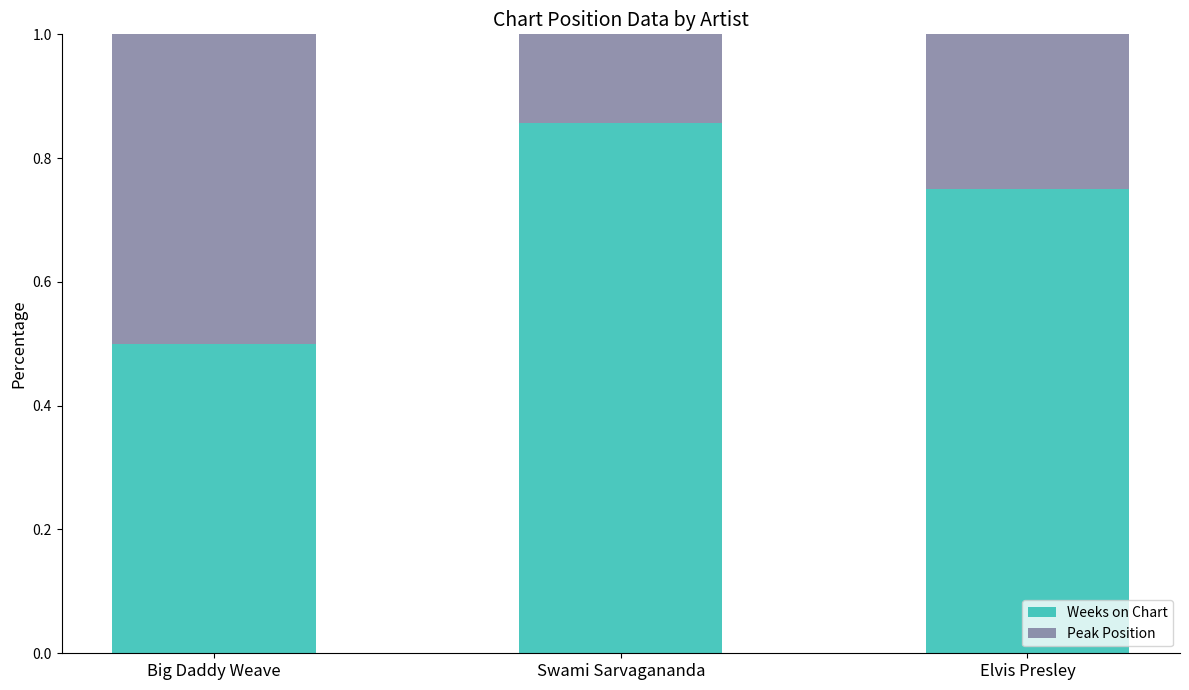

The Weeks on Chart series shows 1.2 at Swami Sarvagananda. True or false?

False